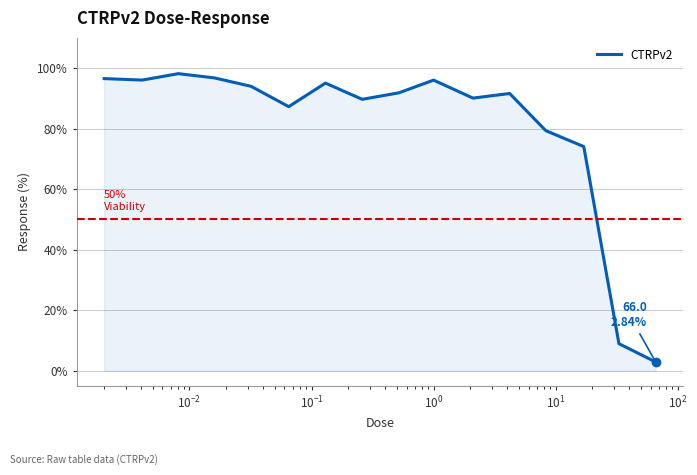

What is the greatest value displayed?

98.1